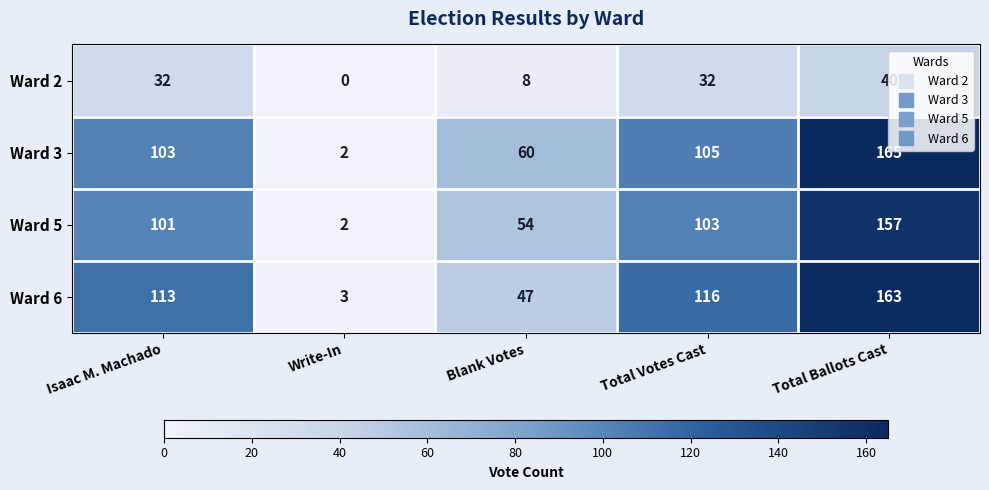

What is the maximum value shown in the chart?

165